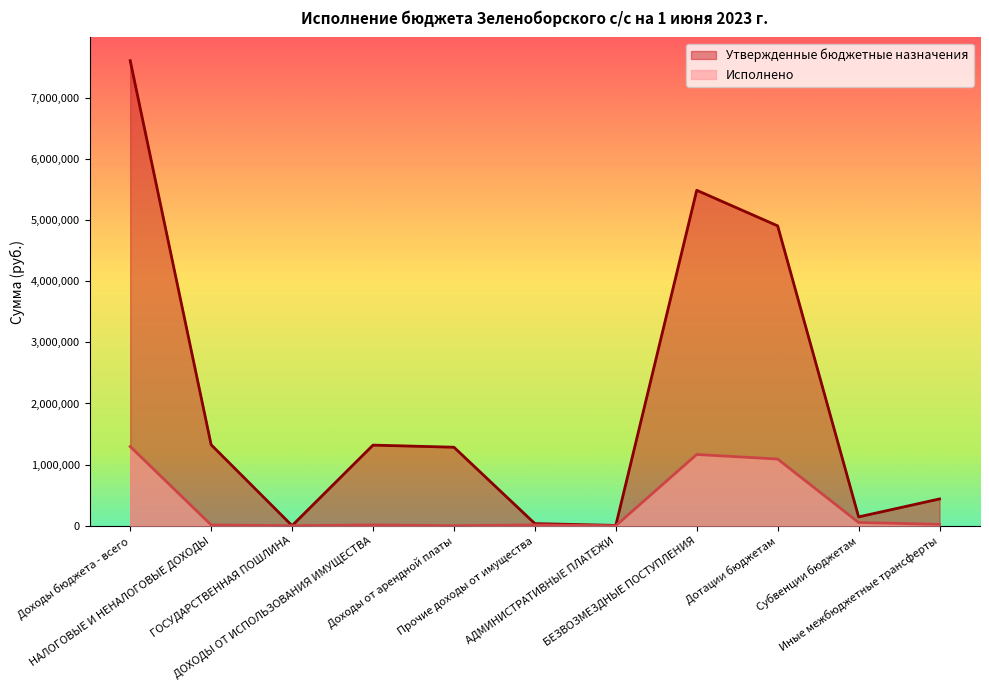

Reading left to right, list all the values displayed in this chart.

Утвержденные бюджетные назначения: Доходы бюджета - всего=7609177.0	НАЛОГОВЫЕ И НЕНАЛОГОВЫЕ ДОХОДЫ=1324800.0	ГОСУДАРСТВЕННАЯ ПОШЛИНА=1000.0	ДОХОДЫ ОТ ИСПОЛЬЗОВАНИЯ ИМУЩЕСТВА=1318800.0	Доходы от арендной платы=1284200.0	Прочие доходы от имущества=34600.0	АДМИНИСТРАТИВНЫЕ ПЛАТЕЖИ=5000.0	БЕЗВОЗМЕЗДНЫЕ ПОСТУПЛЕНИЯ=5488377.0	Дотации бюджетам=4906200.0	Субвенции бюджетам=144000.0	Иные межбюджетные трансферты=438177.0
Исполнено: Доходы бюджета - всего=1295960.3	НАЛОГОВЫЕ И НЕНАЛОГОВЫЕ ДОХОДЫ=13089.8	ГОСУДАРСТВЕННАЯ ПОШЛИНА=0.0	ДОХОДЫ ОТ ИСПОЛЬЗОВАНИЯ ИМУЩЕСТВА=13089.8	Доходы от арендной платы=0.0	Прочие доходы от имущества=13089.8	АДМИНИСТРАТИВНЫЕ ПЛАТЕЖИ=0.0	БЕЗВОЗМЕЗДНЫЕ ПОСТУПЛЕНИЯ=1165707.6	Дотации бюджетам=1090850.0	Субвенции бюджетам=53098.2	Иные межбюджетные трансферты=21759.4